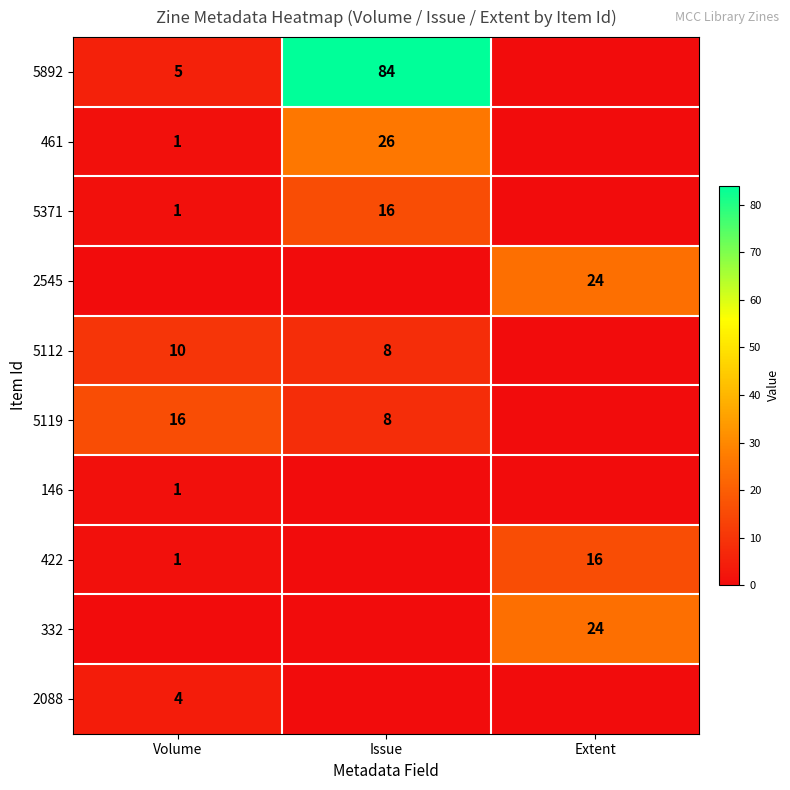

The value of 5371 at Issue is 22. True or false?

False